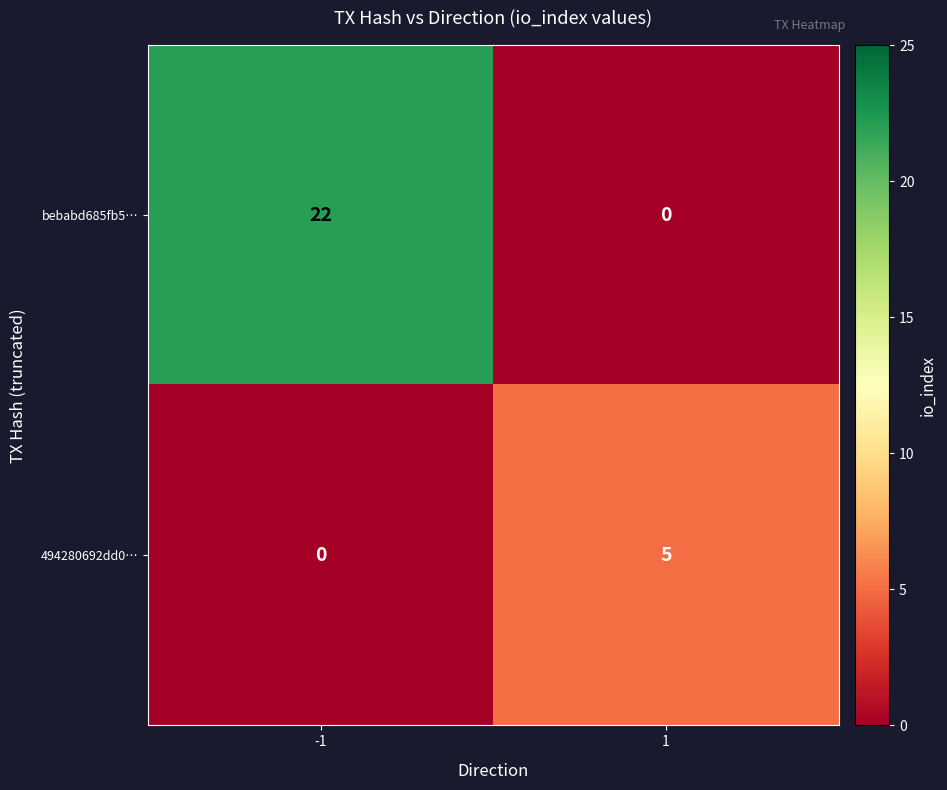

What is the spread (max minus min) of values at -1?

22